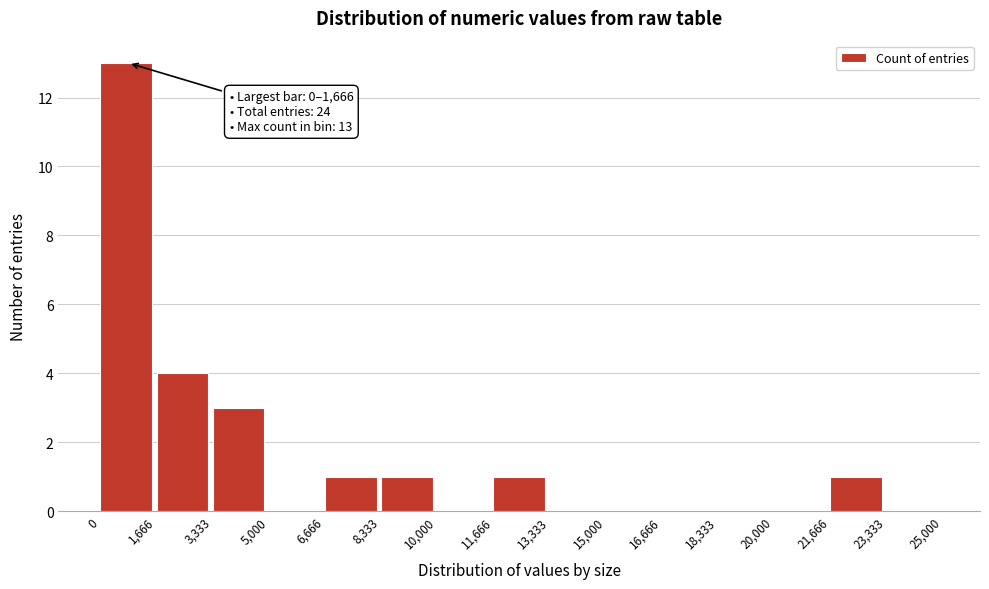

Which range on the x-axis has the tallest bar?

0 to 1,666